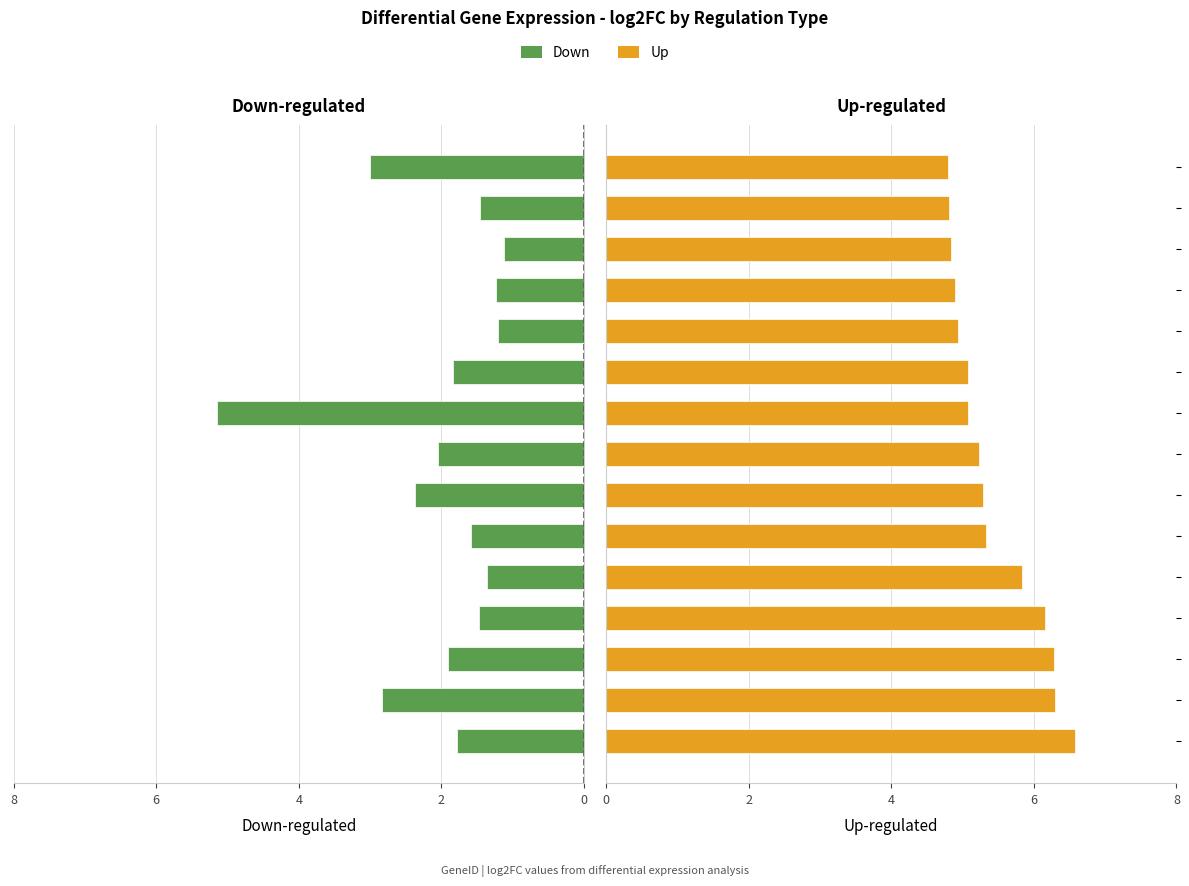

Reading left to right, extract all data points from this chart.

Down: 1.8	2.8	1.9	1.5	1.4	1.6	2.4	2.0	5.1	1.8	1.2	1.2	1.1	1.5	3.0
Up: 6.6	6.3	6.3	6.2	5.8	5.3	5.3	5.2	5.1	5.1	4.9	4.9	4.8	4.8	4.8